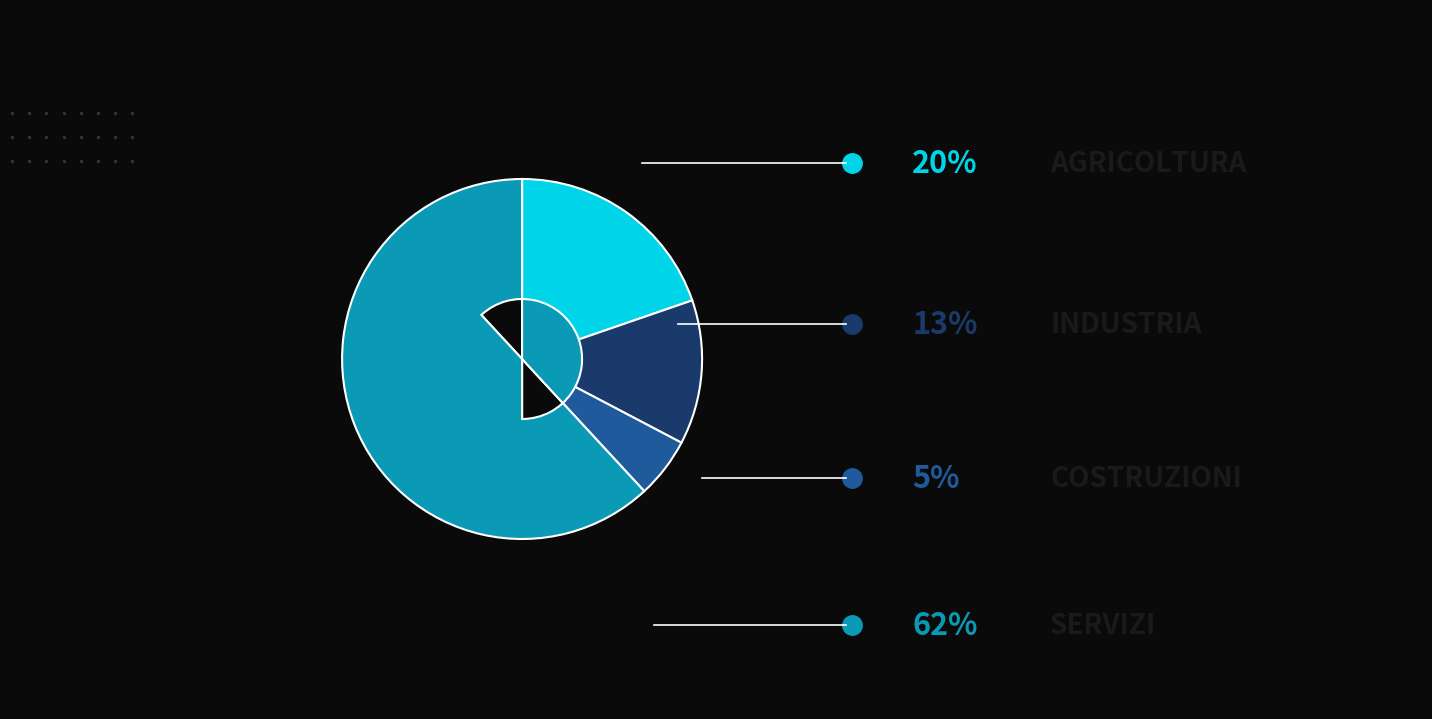

Is there a majority slice in this chart?

Yes